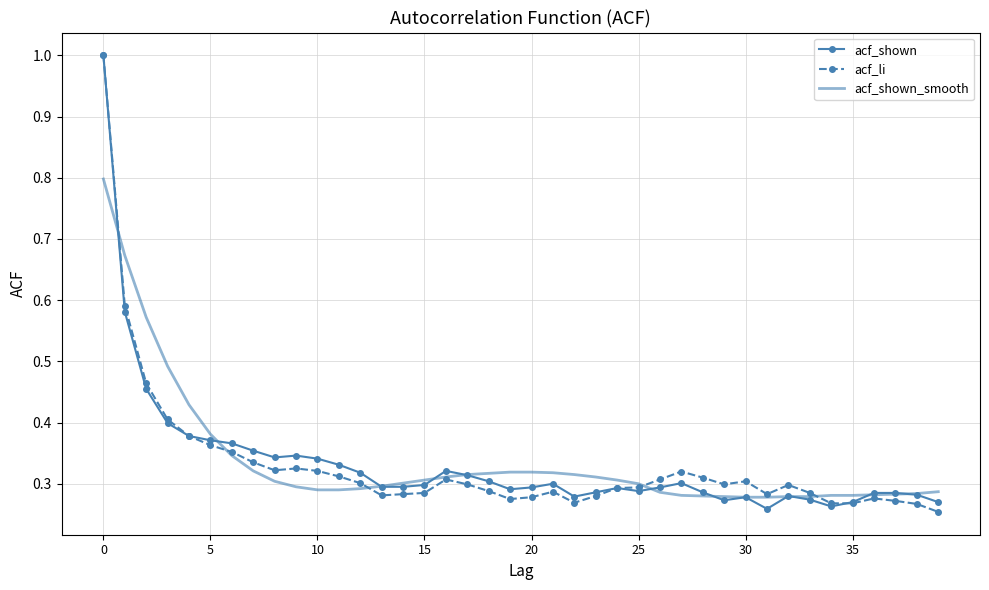

What is the greatest value displayed?

1.0